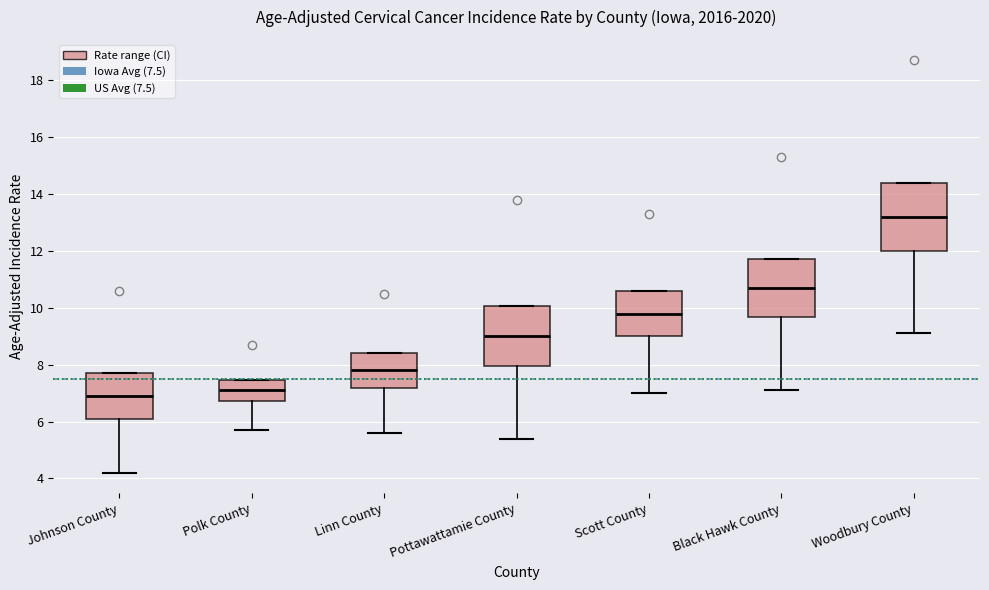

Which box has the highest median line?

Woodbury County